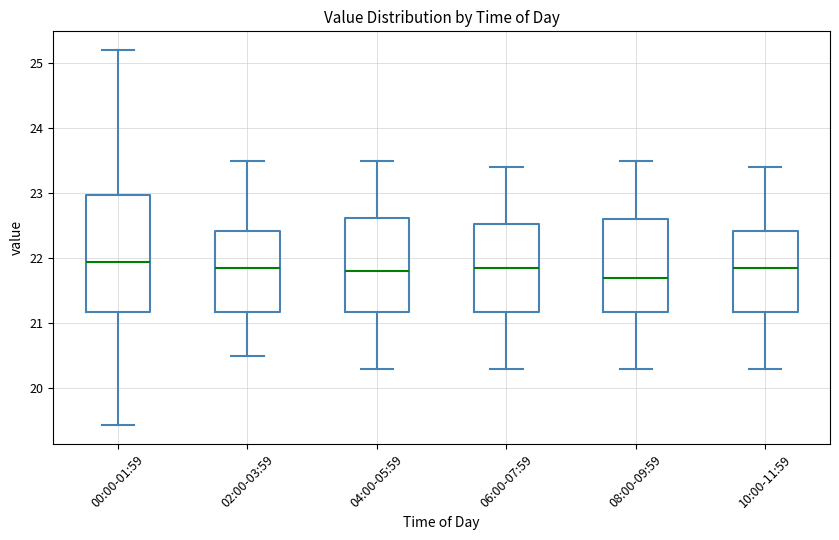

Which box is the tallest, from its lower edge to its upper edge?

00:00-01:59